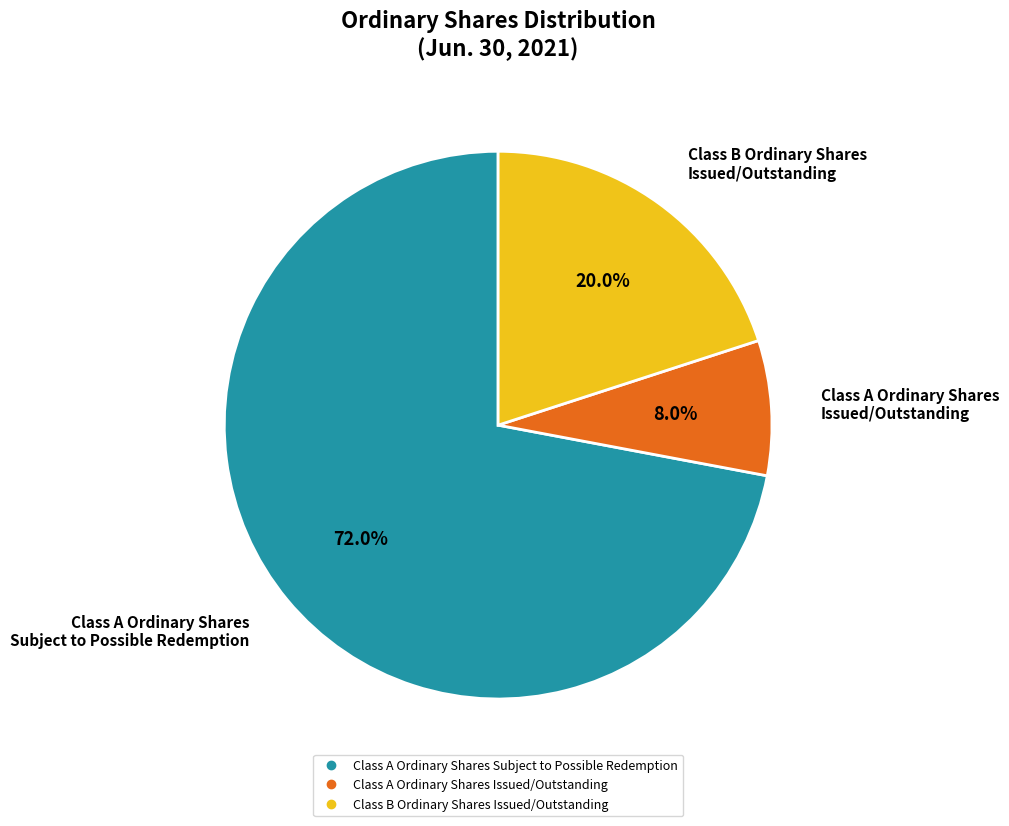

Which category has the biggest portion of the pie?

Class A Ordinary Shares Subject to Possible Redemption